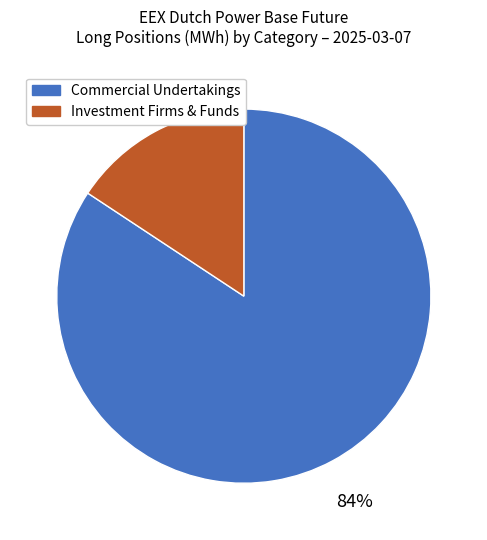

Does any single category account for the majority?

Yes